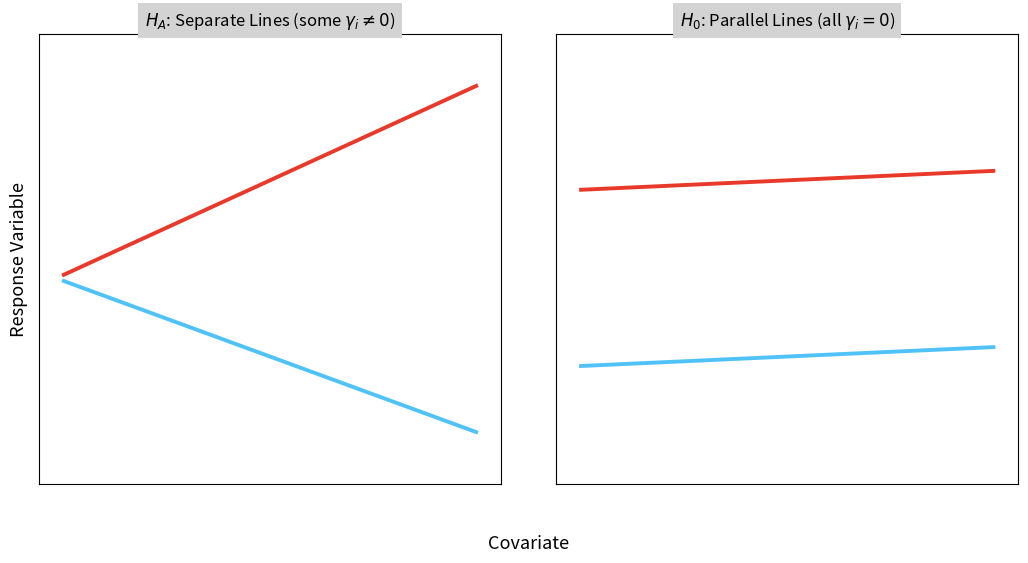

Does the chart display data point markers on the line(s)?

No